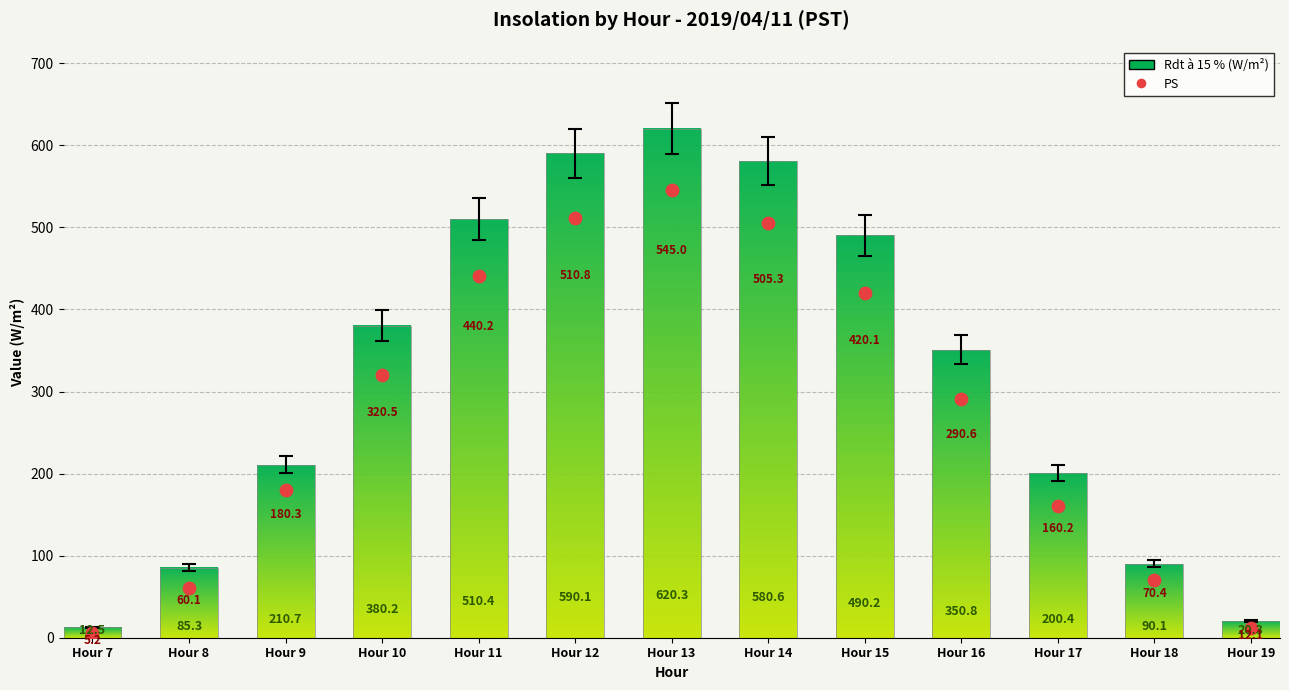

Approximately how many times larger is the value at Hour 8 compared to Hour 16?

0.2